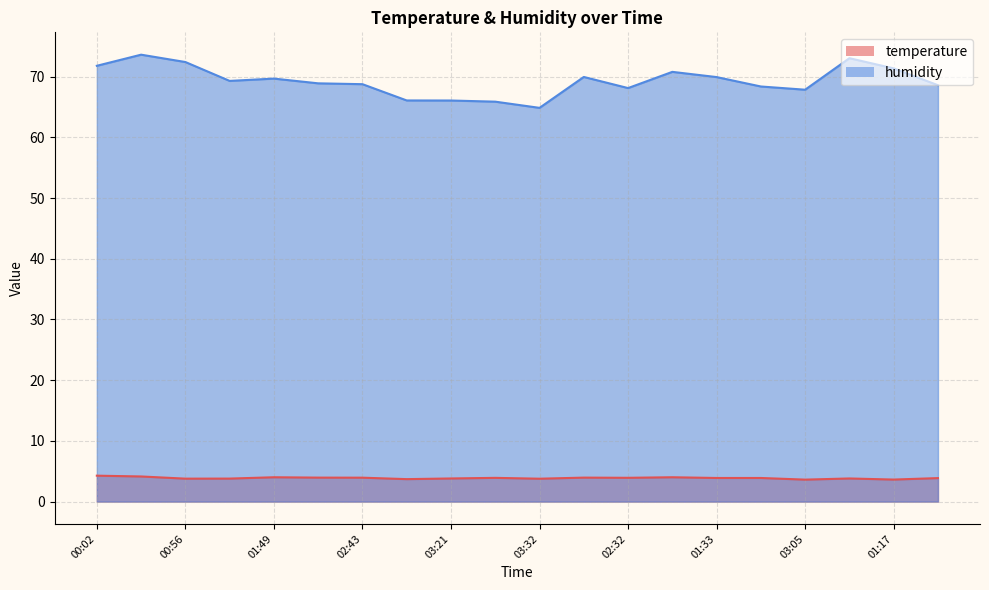

What is the label of the 15th point from the left?

01:33